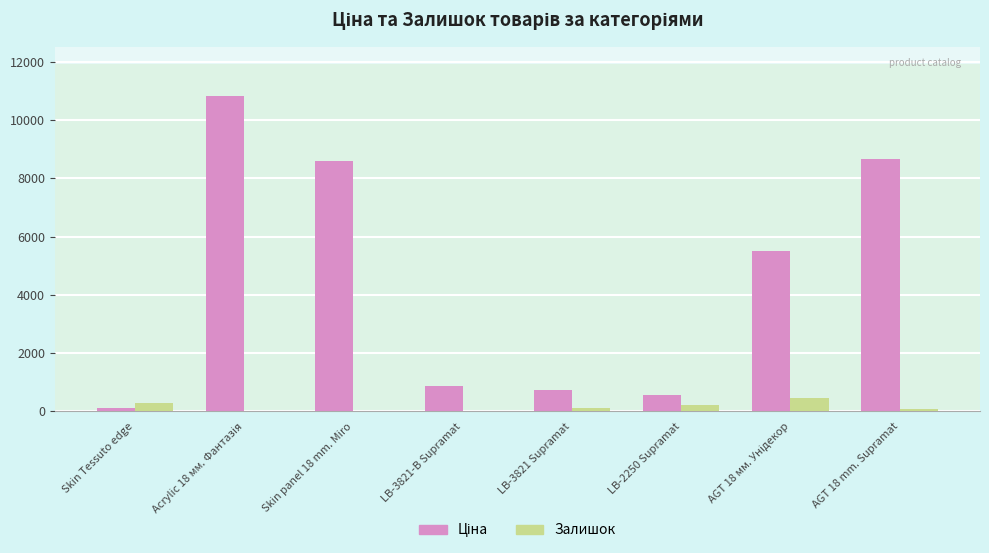

The Залишок series shows 12.0 at LB-3821-В Supramat. True or false?

True